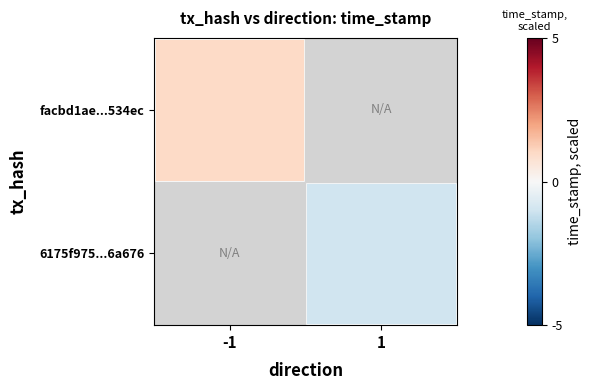

Which series has the widest spread of values?

facbd1ae...534ec